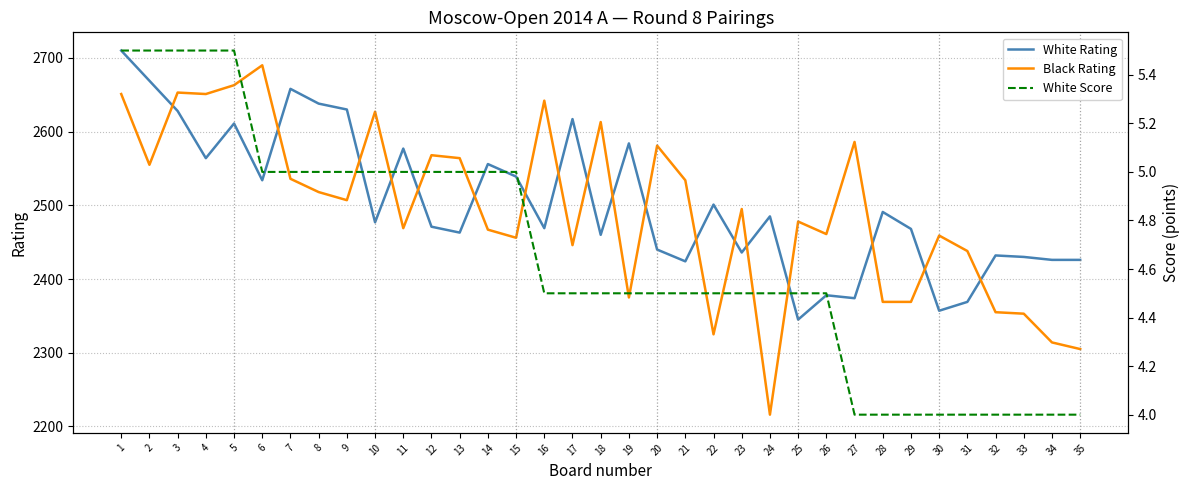

Is the value of Black Rating at 4 greater than the value of White Score at 20?

Yes